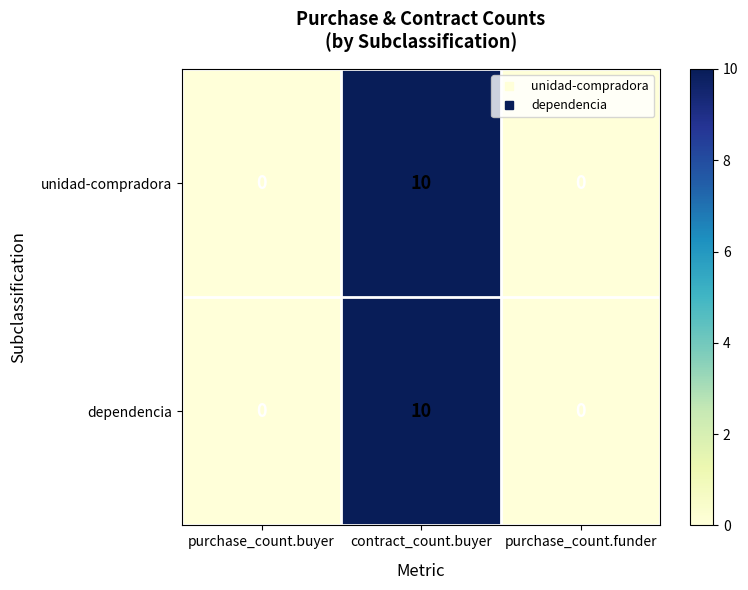

The dependencia series shows 7 at purchase_count.buyer. True or false?

False